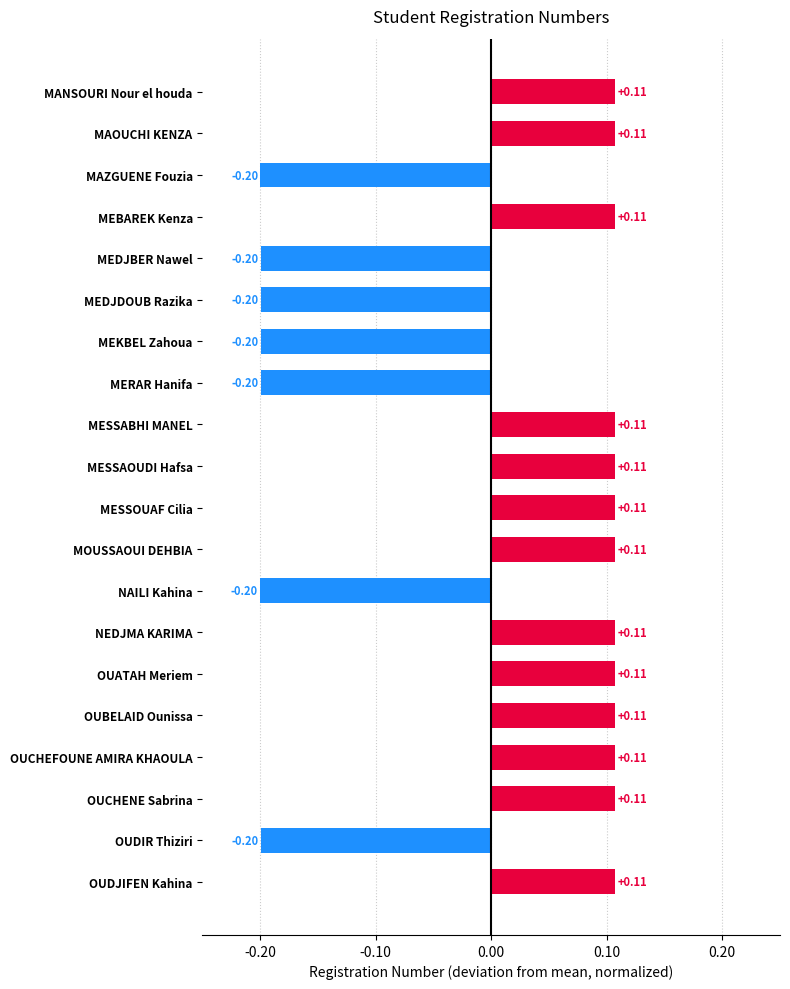

Which has a higher value, MAOUCHI KENZA or MEDJDOUB Razika?

MAOUCHI KENZA